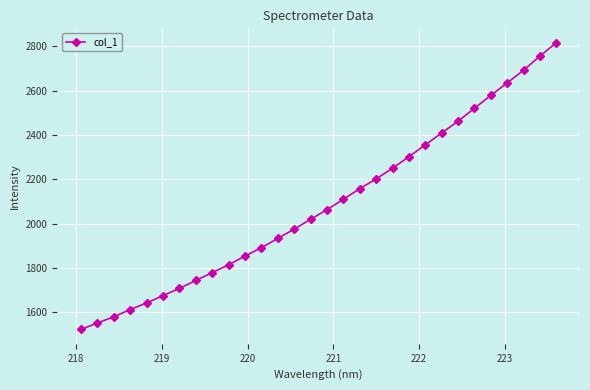

What is the sum of all values?

62603.0